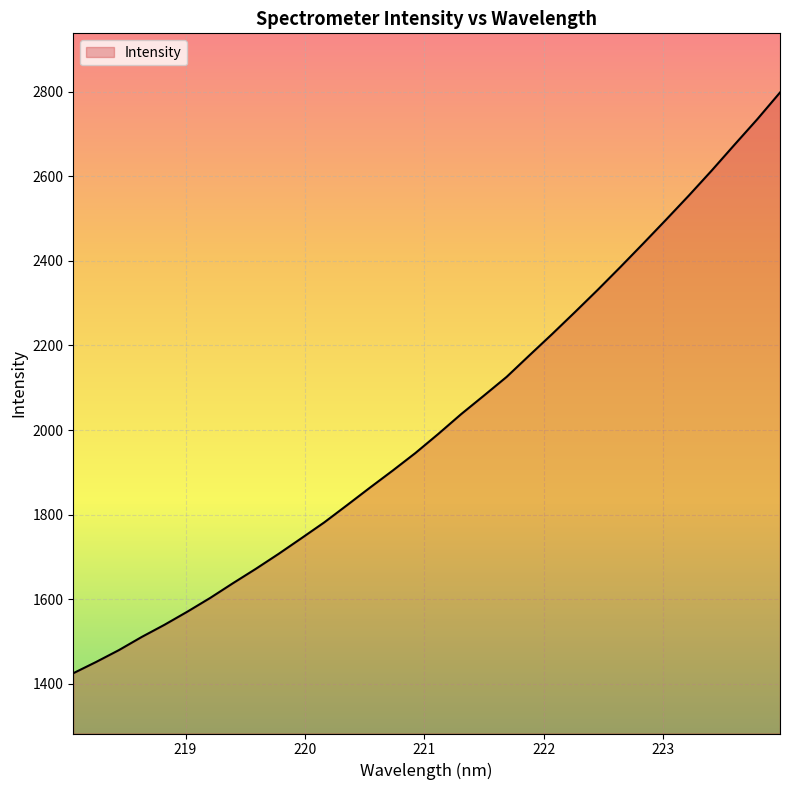

What is the difference between the maximum and minimum values?

1373.0